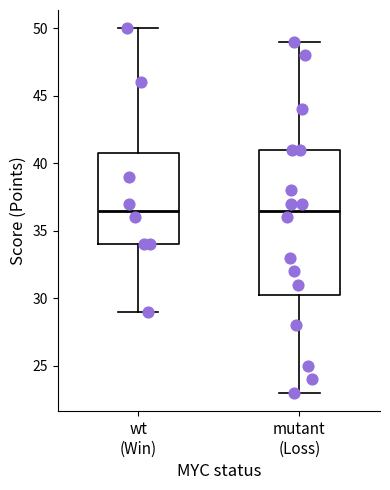

Comparing the boxes themselves (not the whiskers), which one is the tallest?

mutant (Loss)